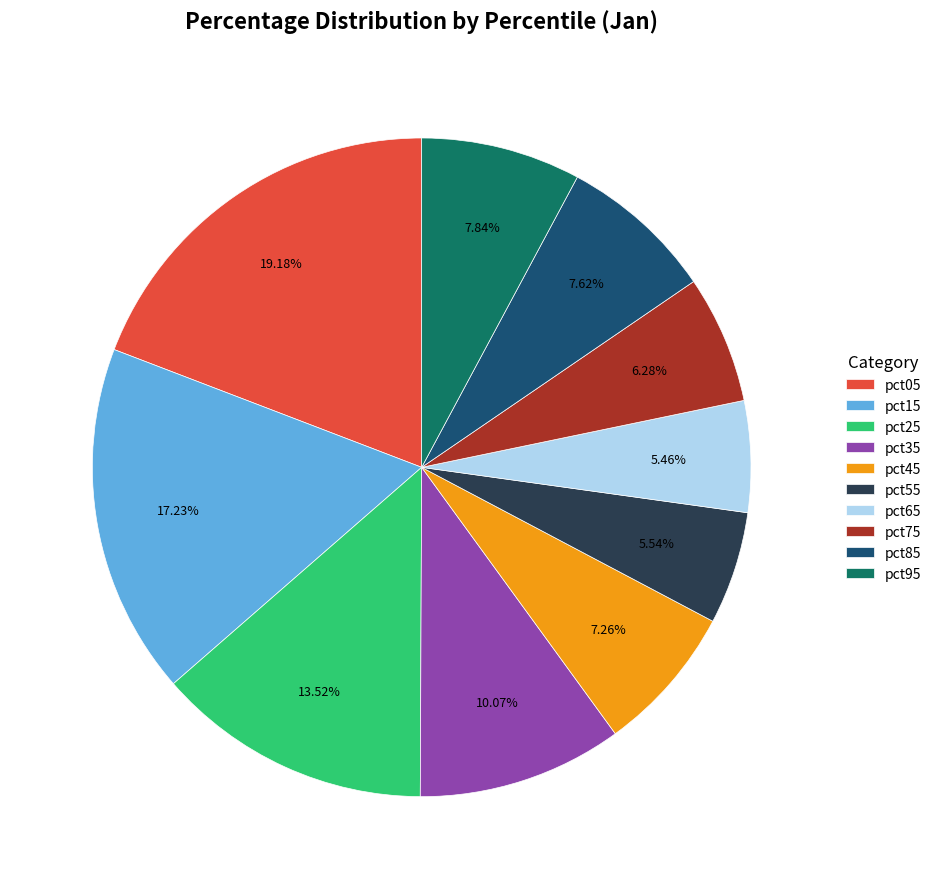

Is there any slice that represents more than half of the pie?

No